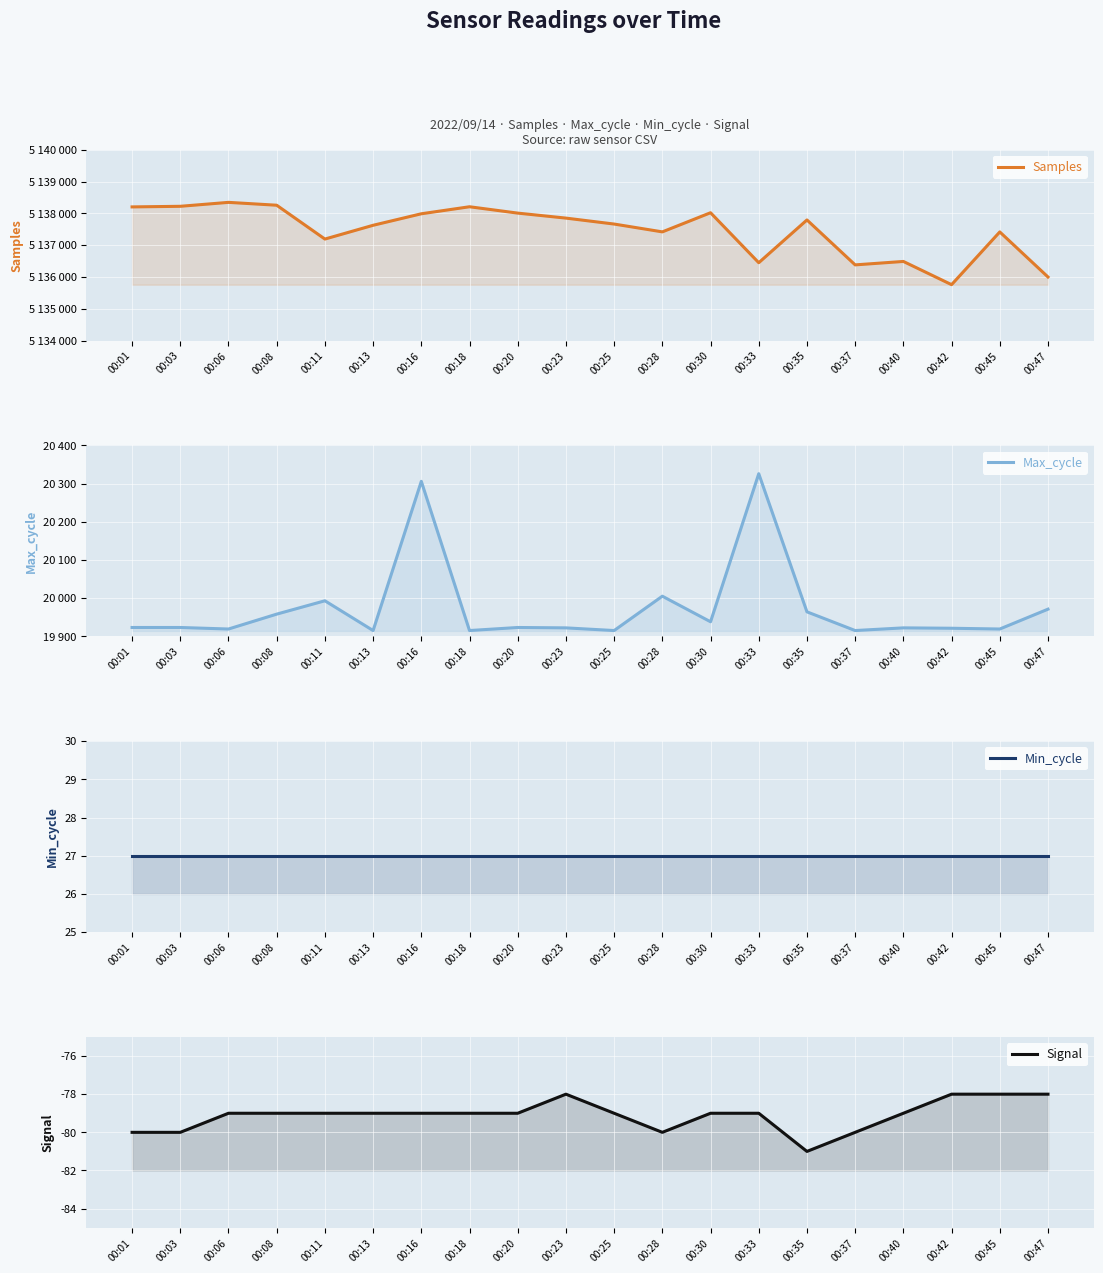

True or false: Max_cycle and Samples intersect in this chart.

False